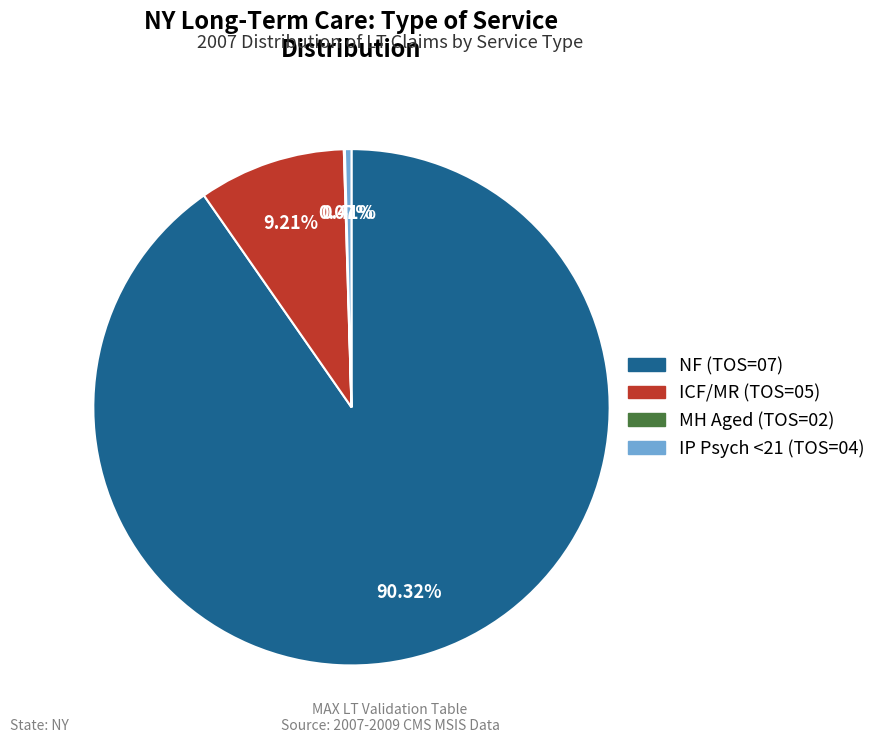

Is there any slice that represents more than half of the pie?

Yes